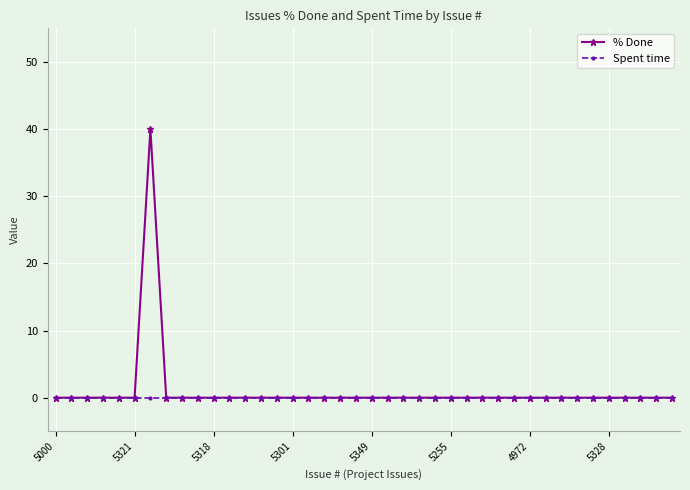

What is the maximum value shown in the chart?

40